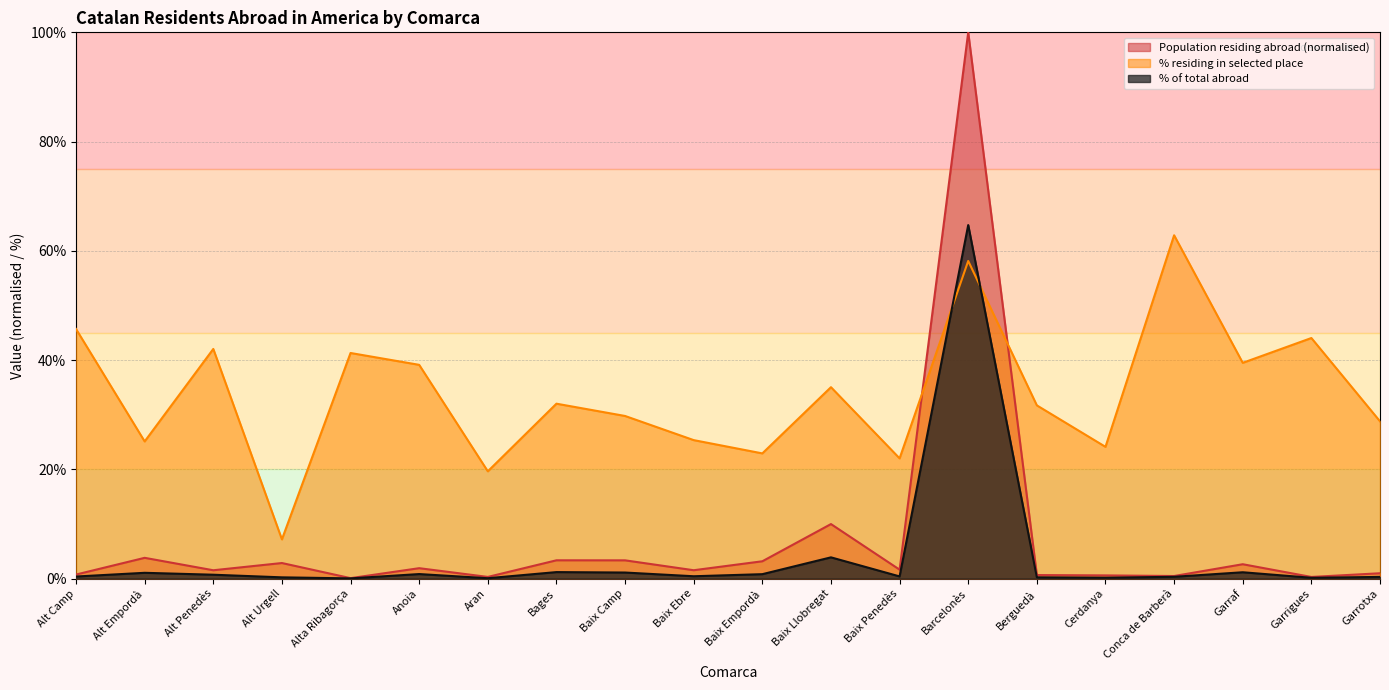

True or false: % of total abroad and Population residing abroad intersect in this chart.

False